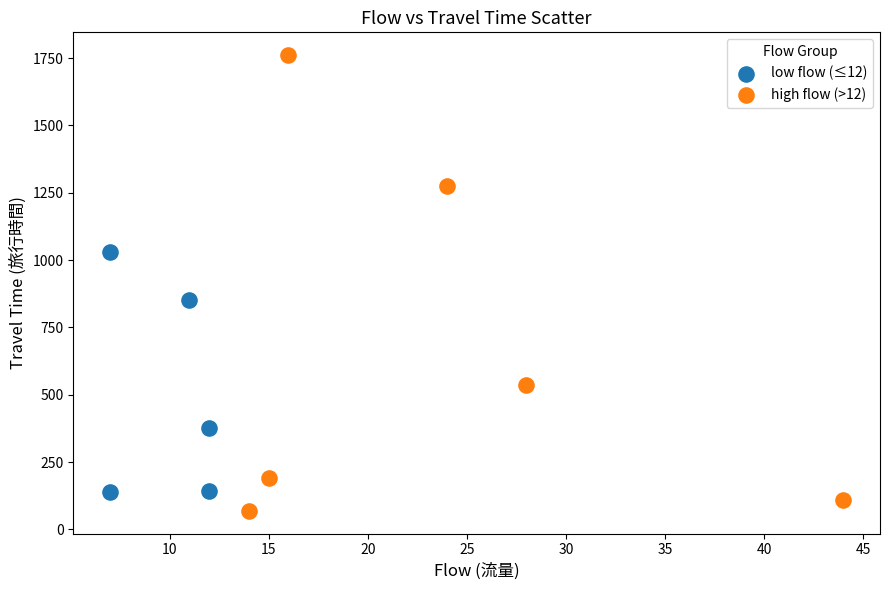

Which series contains the highest Y value?

high flow (>12)